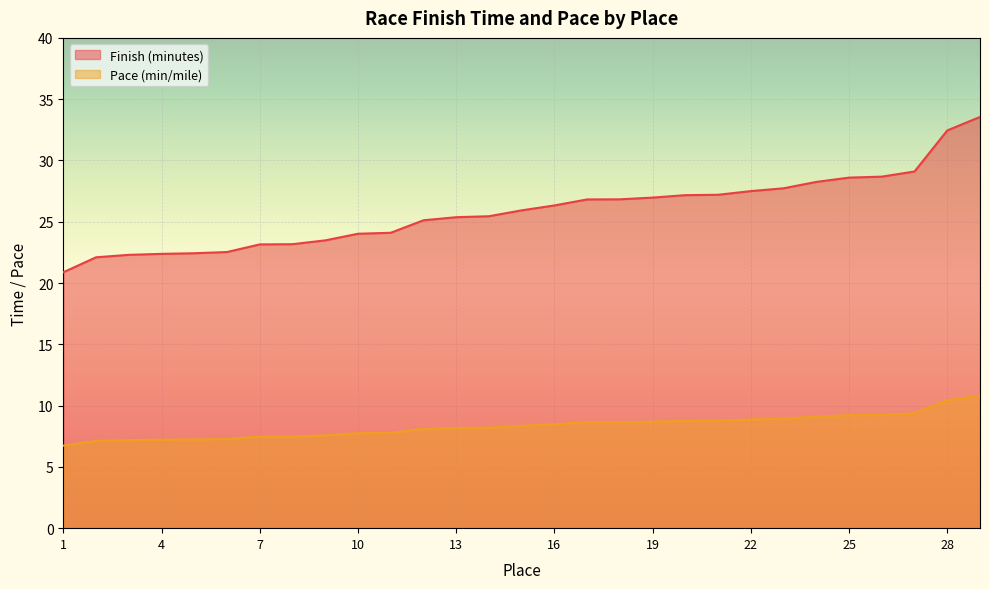

Which series has the largest range (max minus min)?

Finish (minutes)